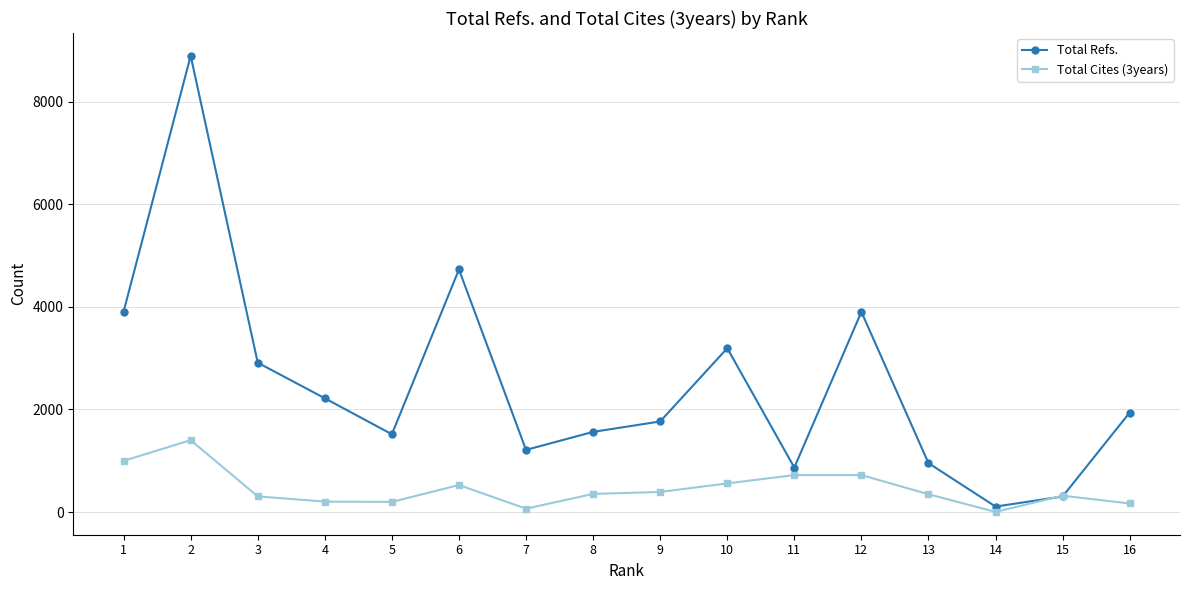

What is the difference between the highest and lowest values at 14?

104